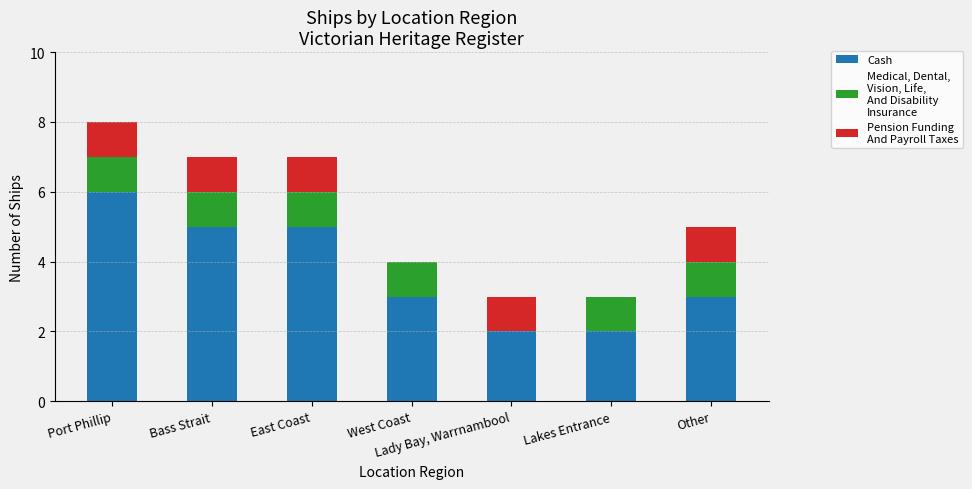

At which category is the sum across all series the highest?

Port Phillip